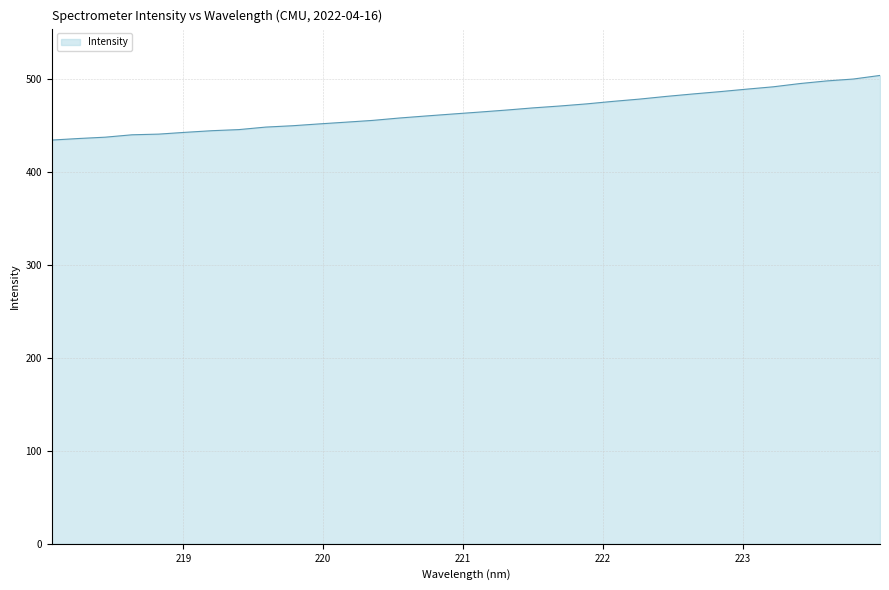

What is the difference between the maximum and minimum values?

69.5